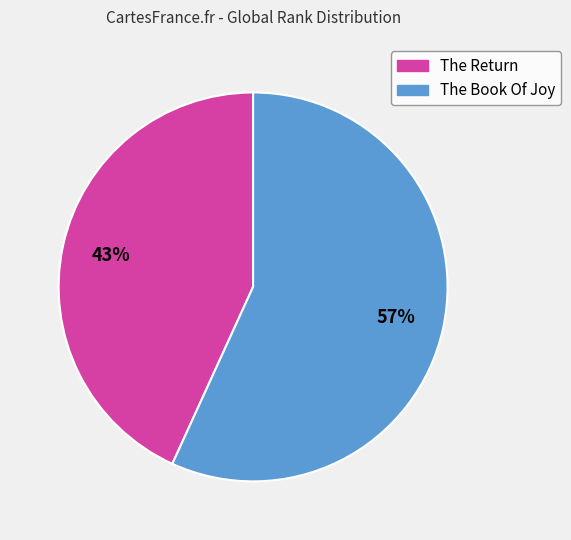

Count the number of slices in the pie.

2